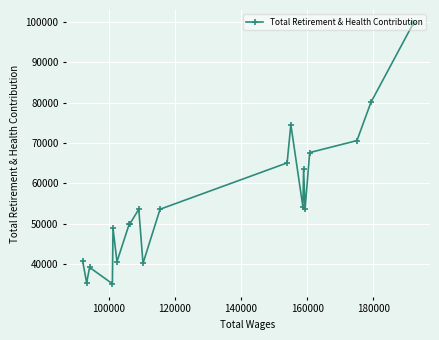

What is the sum of all values?

1115760